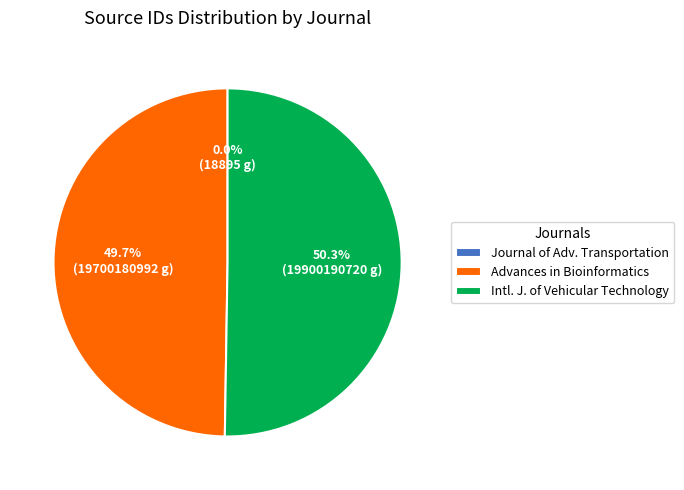

The Advances in Bioinformatics slice represents 58% of the pie. True or false?

False